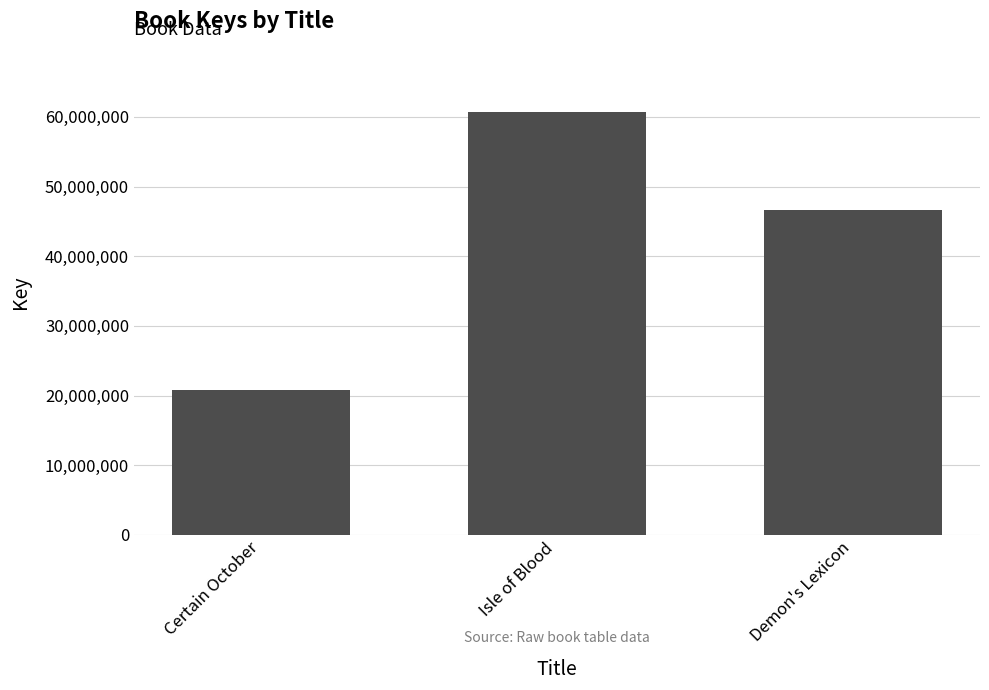

Which category has the highest value across all series?

Isle of Blood